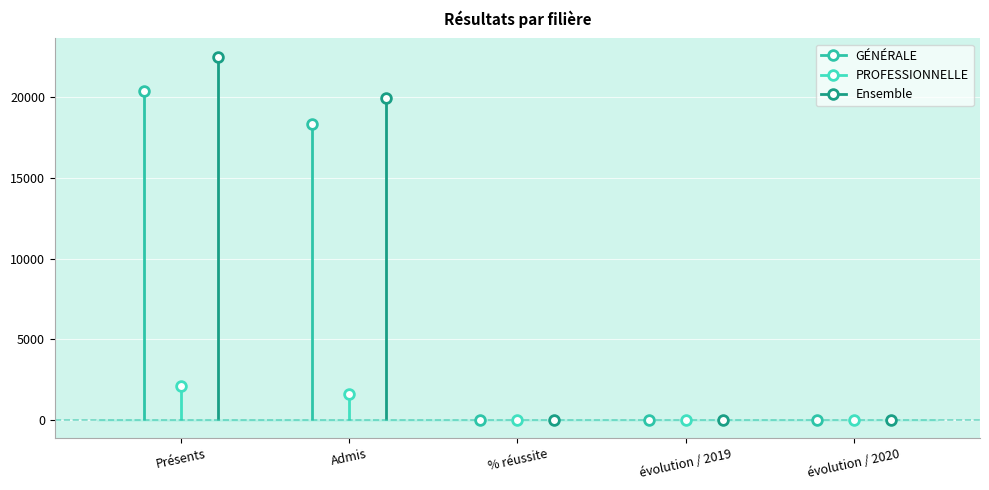

What are all the series names shown in the legend?

GÉNÉRALE, PROFESSIONNELLE, Ensemble